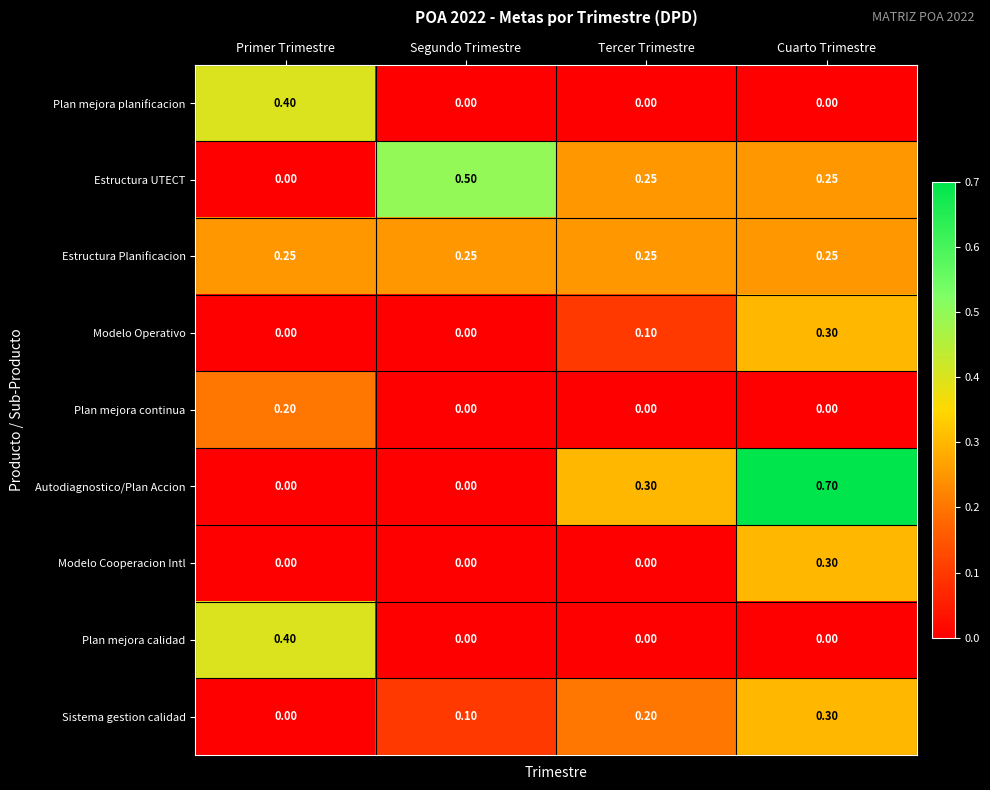

What is the difference between the highest and lowest values at Cuarto Trimestre?

0.7